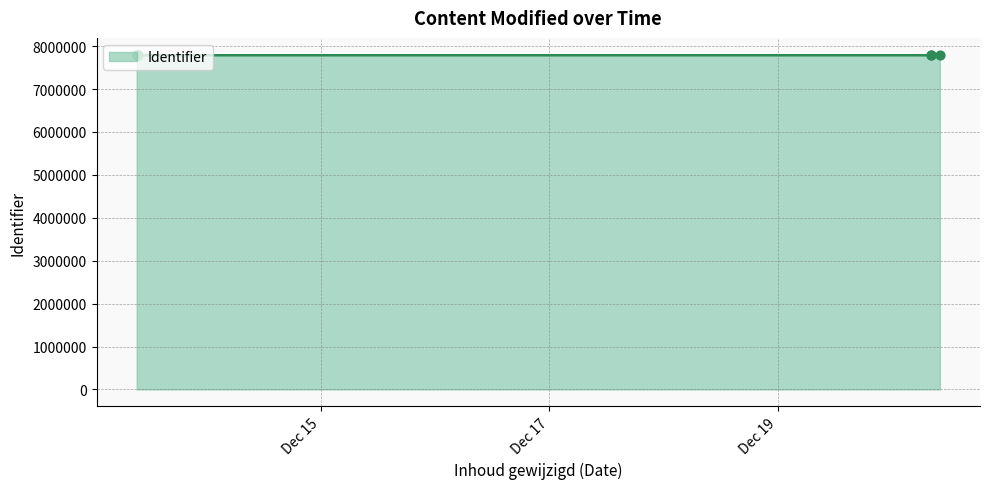

Approximately how many times larger is the value at 2023-12-13 09:33:00 compared to 2023-12-13 09:27:26?

1.0